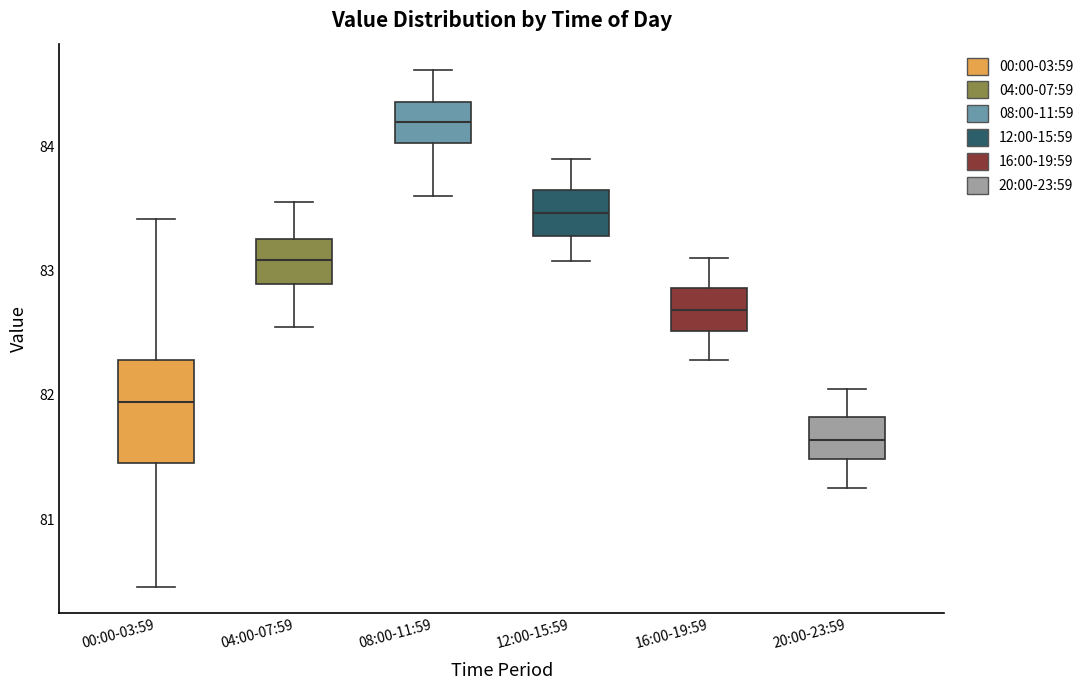

Where does the upper whisker of the box for 00:00-03:59 end on the y-axis? The values are not printed on the chart, so give them approximately, as read against the axis.

83.4